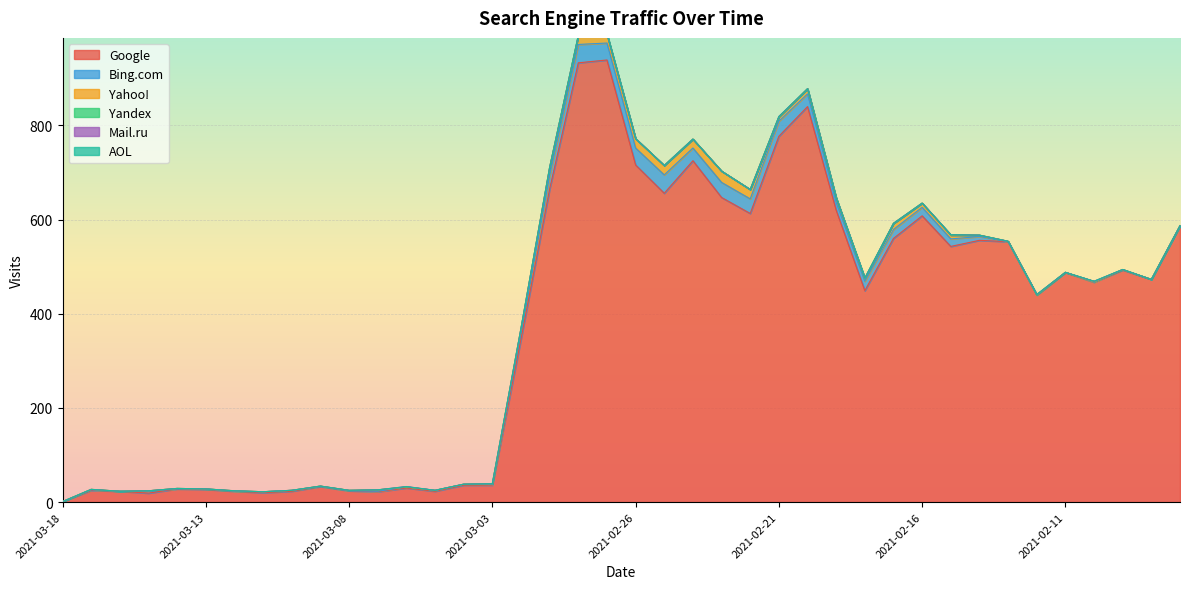

Rank the categories by AOL value from highest to lowest.

2021-02-27, 2021-03-18, 2021-03-17, 2021-03-16, 2021-03-15, 2021-03-14, 2021-03-13, 2021-03-12, 2021-03-11, 2021-03-10, 2021-03-09, 2021-03-08, 2021-03-07, 2021-03-06, 2021-03-05, 2021-03-04, 2021-03-03, 2021-03-02, 2021-03-01, 2021-02-28, 2021-02-26, 2021-02-25, 2021-02-24, 2021-02-23, 2021-02-22, 2021-02-21, 2021-02-20, 2021-02-19, 2021-02-18, 2021-02-17, 2021-02-16, 2021-02-15, 2021-02-14, 2021-02-13, 2021-02-12, 2021-02-11, 2021-02-10, 2021-02-09, 2021-02-08, 2021-02-07